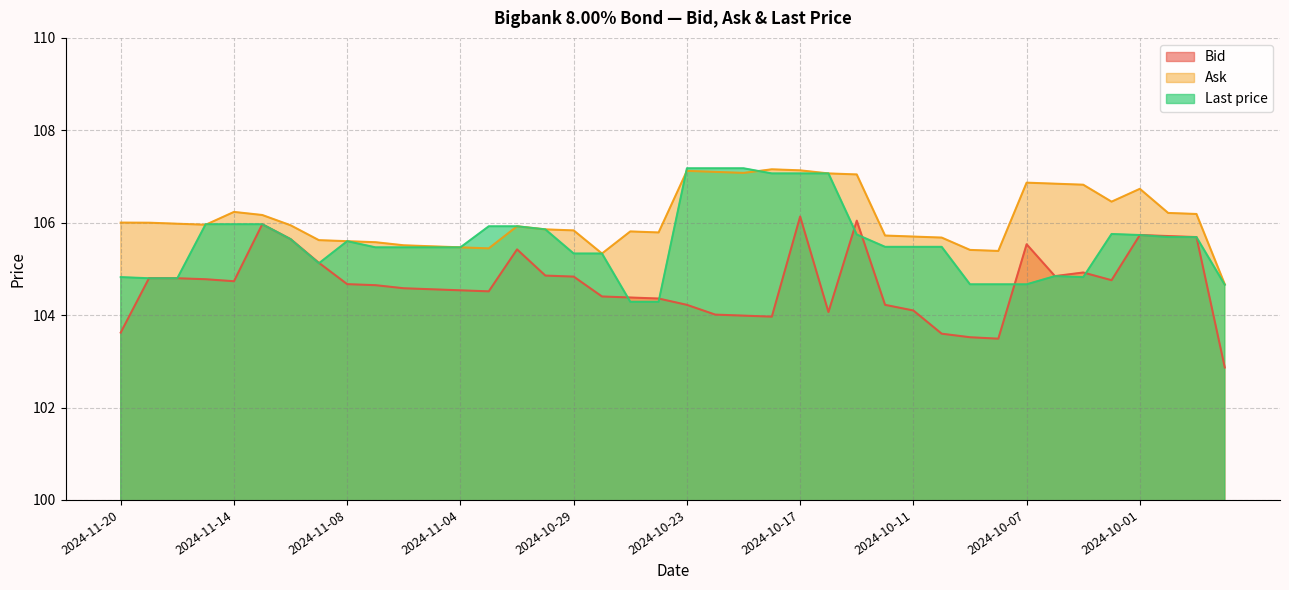

What is the smallest value displayed?

102.9